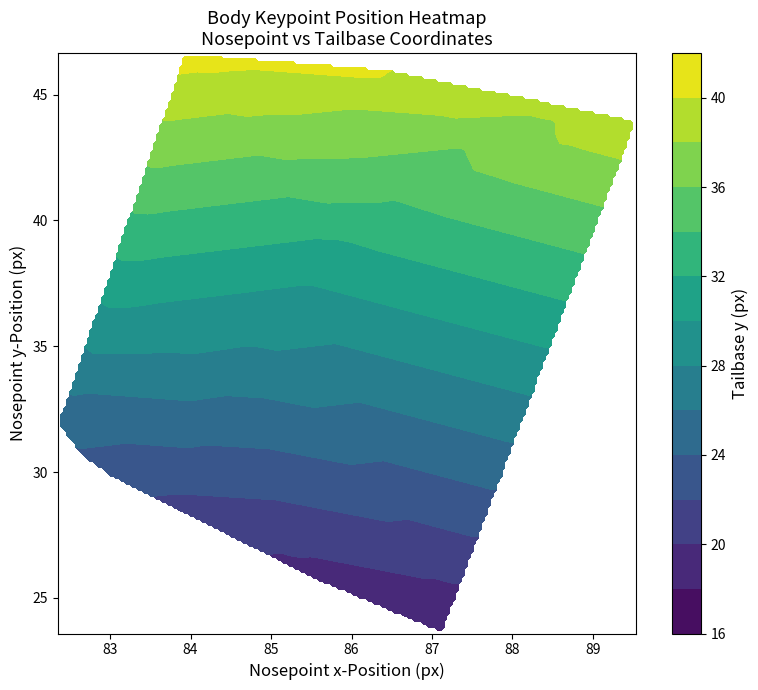

True or false: the data shows 37.6 at 86.

False